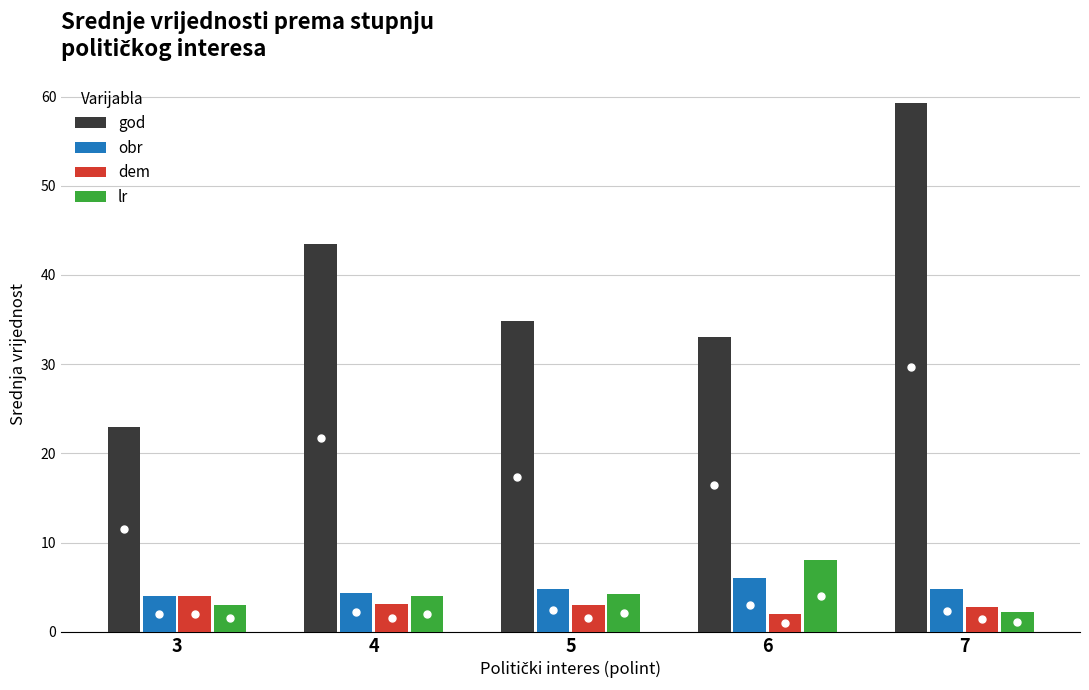

At how many categories does at least one series exceed 13?

5